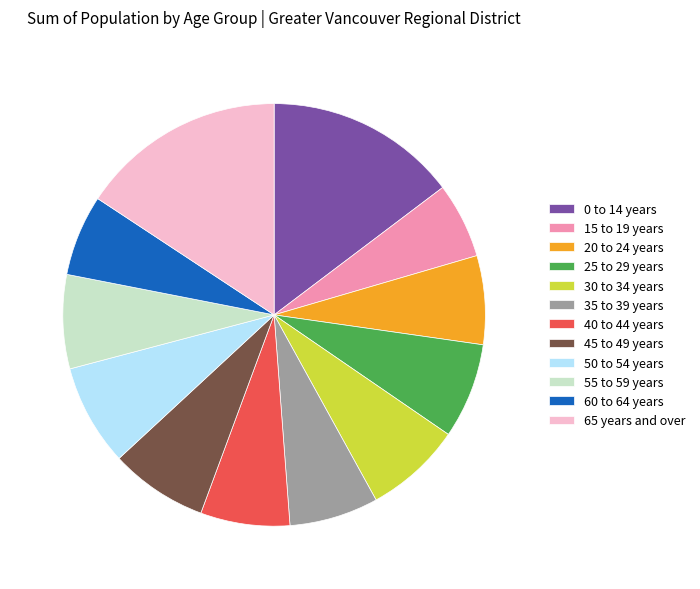

What is the ratio of the value at 45 to 49 years to the value at 0 to 14 years?

0.5